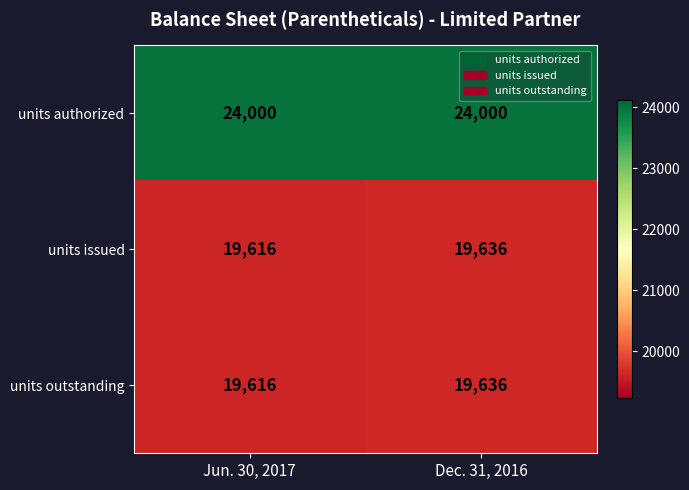

What is the sum of all units issued values?

39252